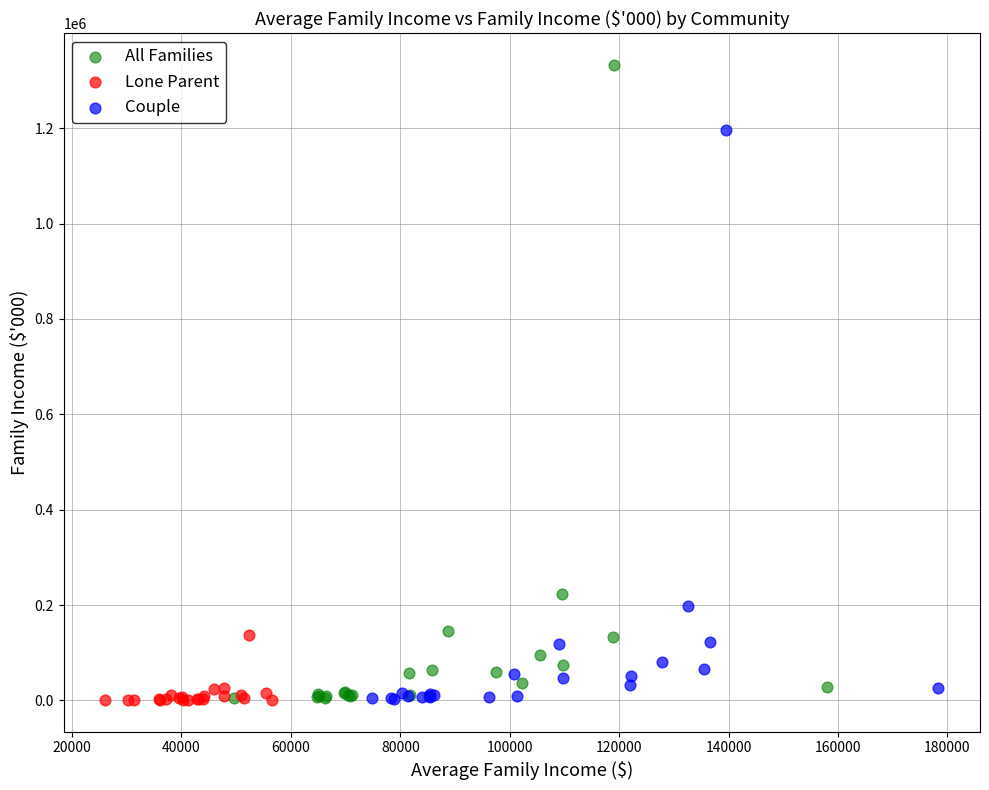

What are all the series names shown in the legend?

All Families, Lone Parent, Couple